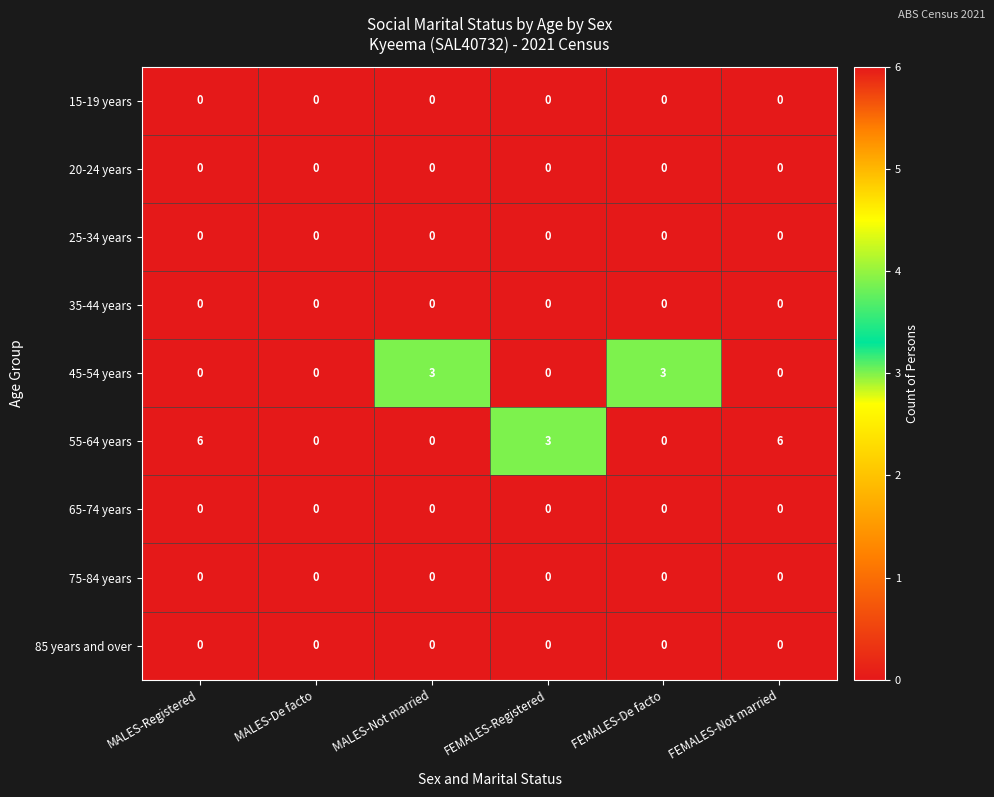

What is the sum of the 45-54 years values at FEMALES-De facto and FEMALES-Registered?

3